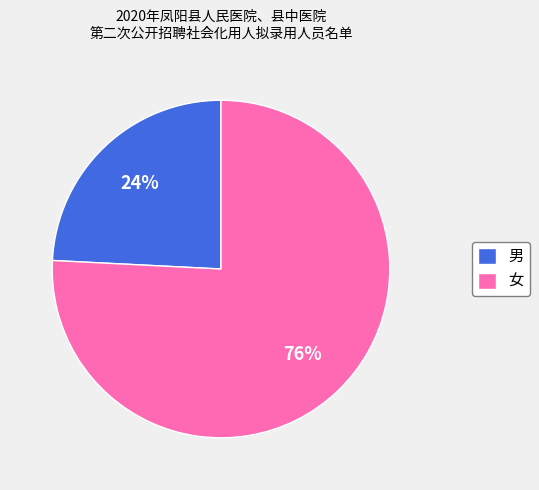

The 女 slice represents 88% of the pie. True or false?

False